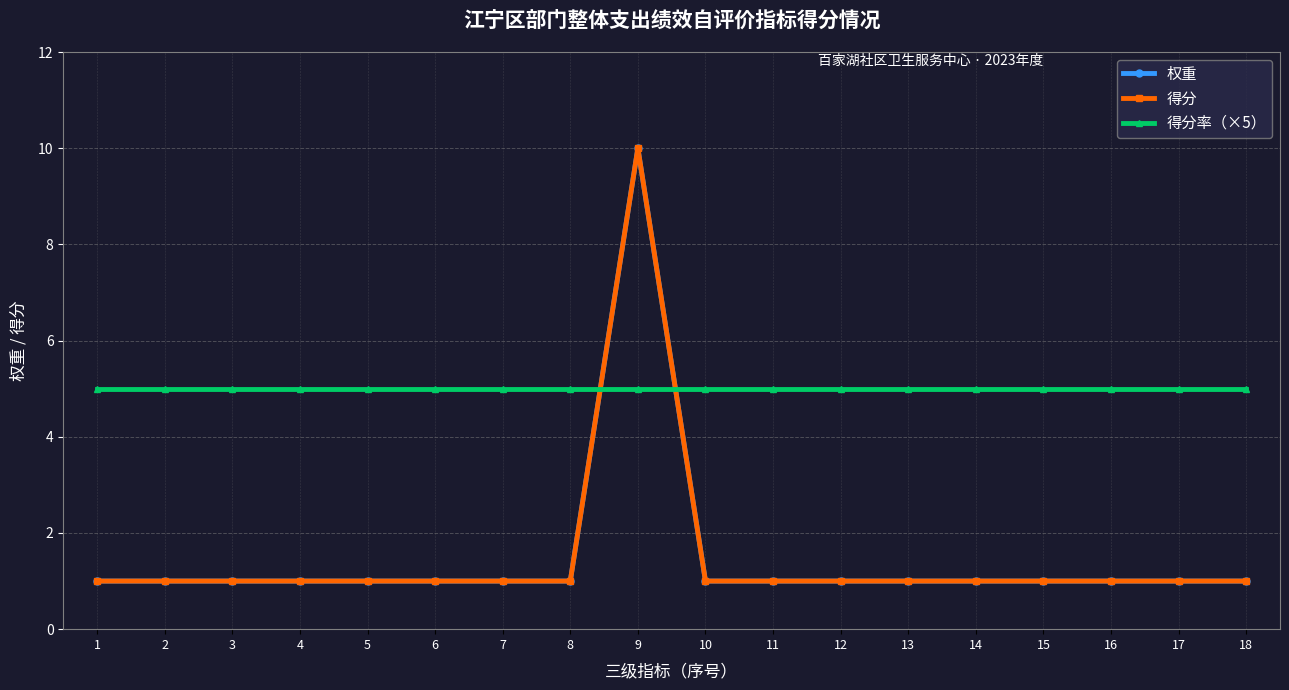

Is this an area chart (filled region under the line)?

No